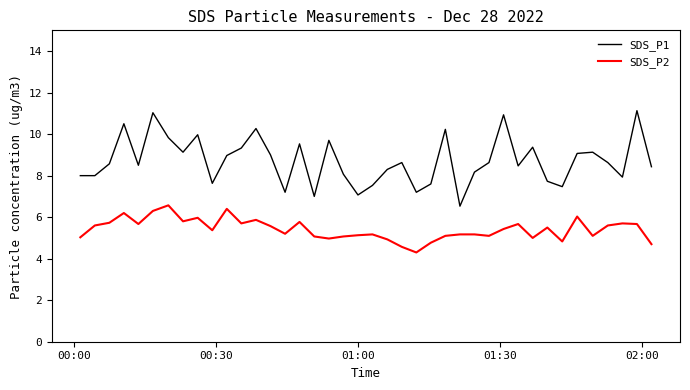

What is the difference between the maximum and second lowest values in the SDS_P2 series?

2.0